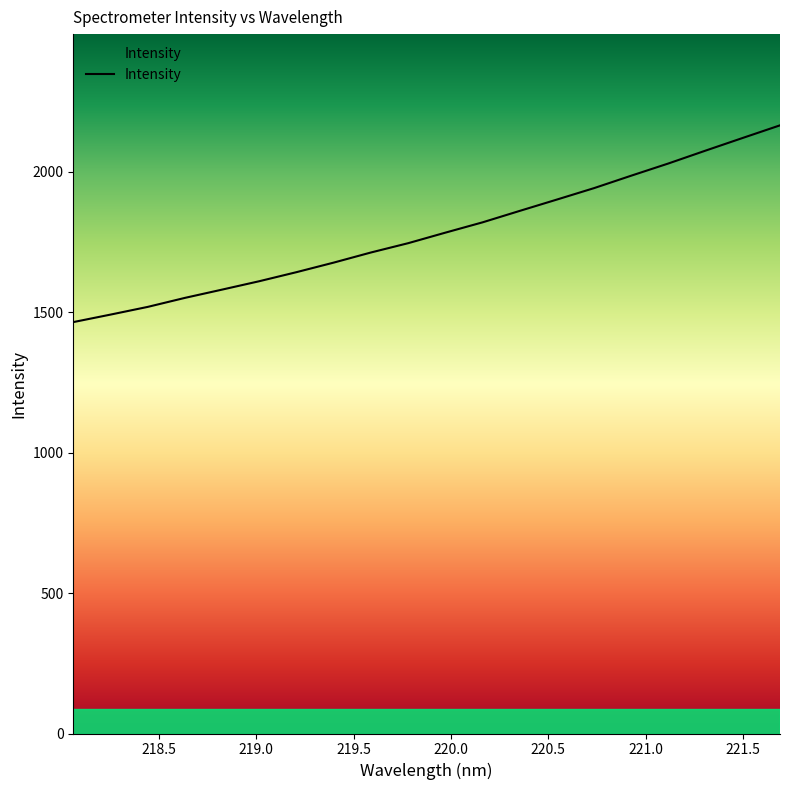

What is the maximum value shown in the chart?

2166.0